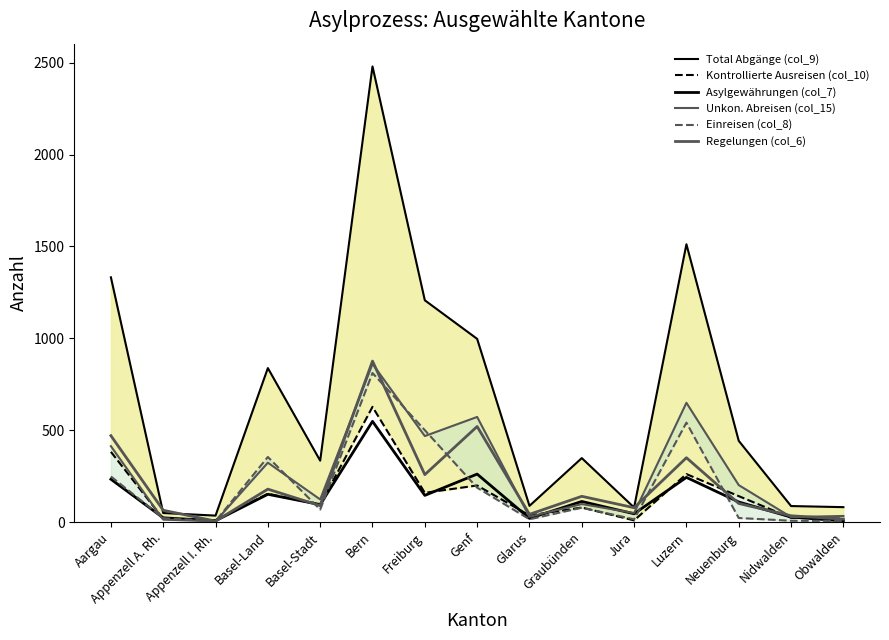

At which category does Einreisen (col_8) reach its first local valley?

Appenzell I. Rh.